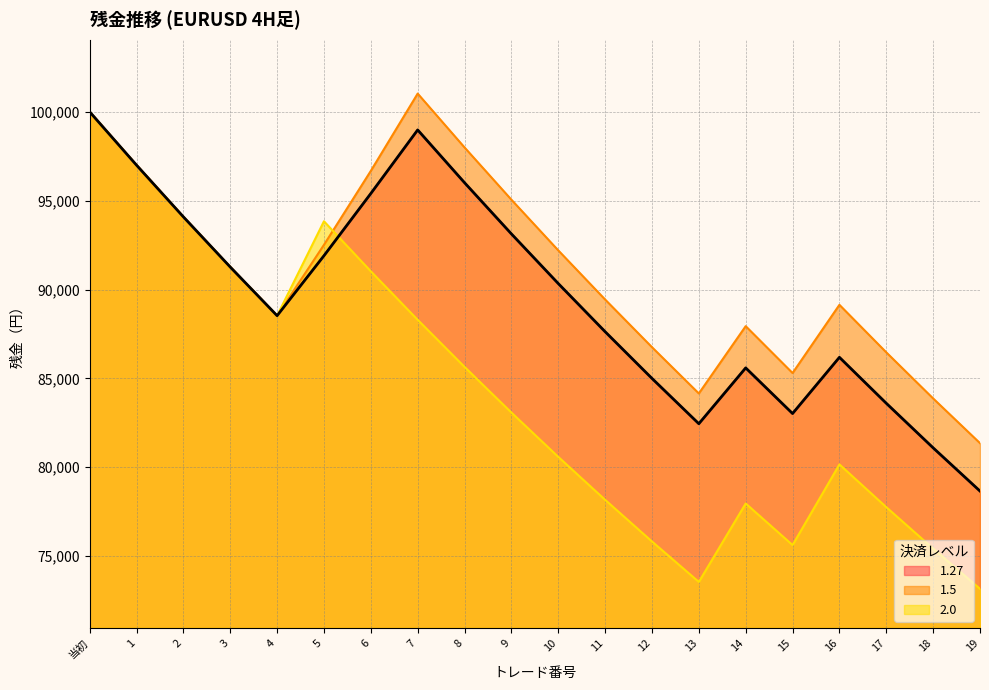

What is the spread (max minus min) of values at 12?

10933.0